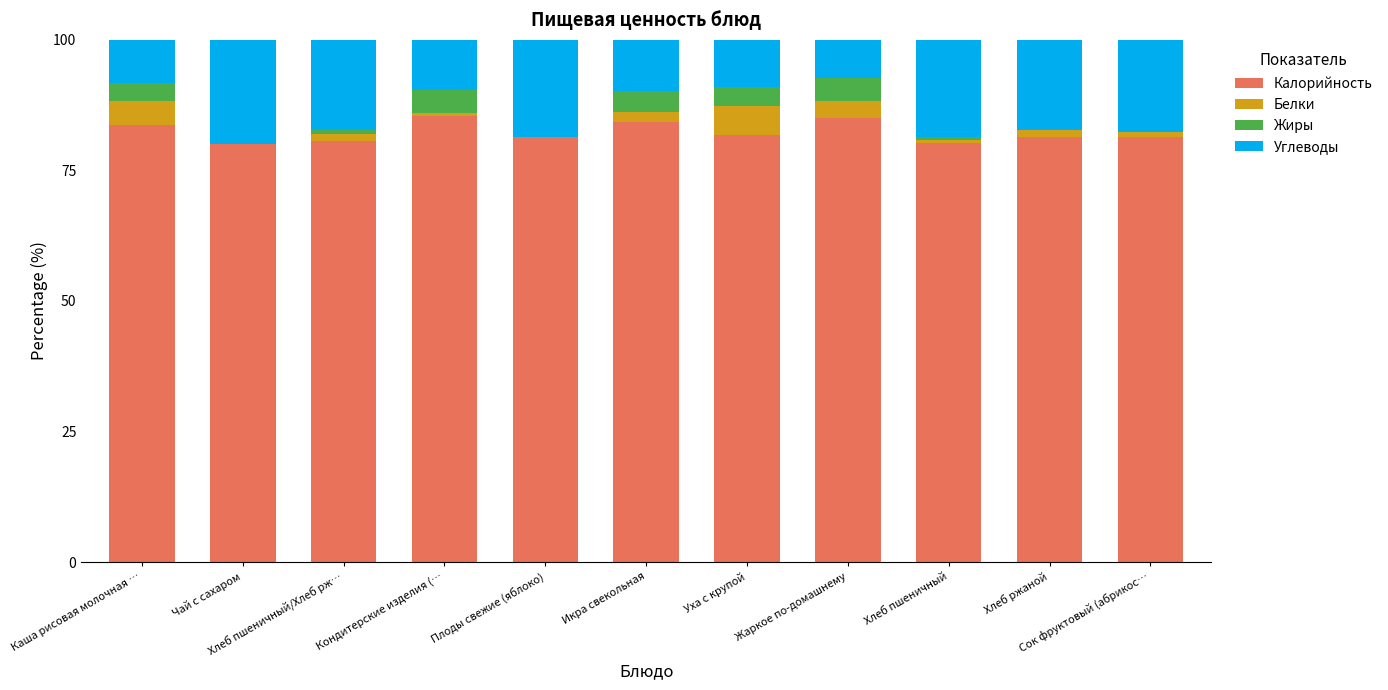

How many data points does each series have?

11